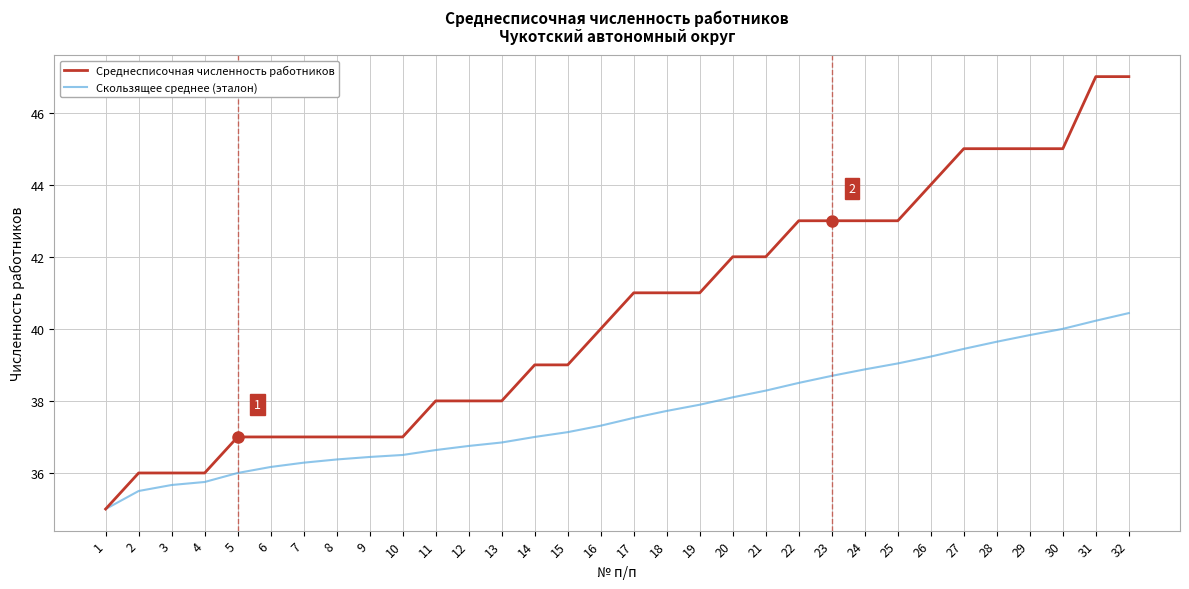

The Скользящее среднее (эталон) series shows 35.7 at 3. True or false?

True